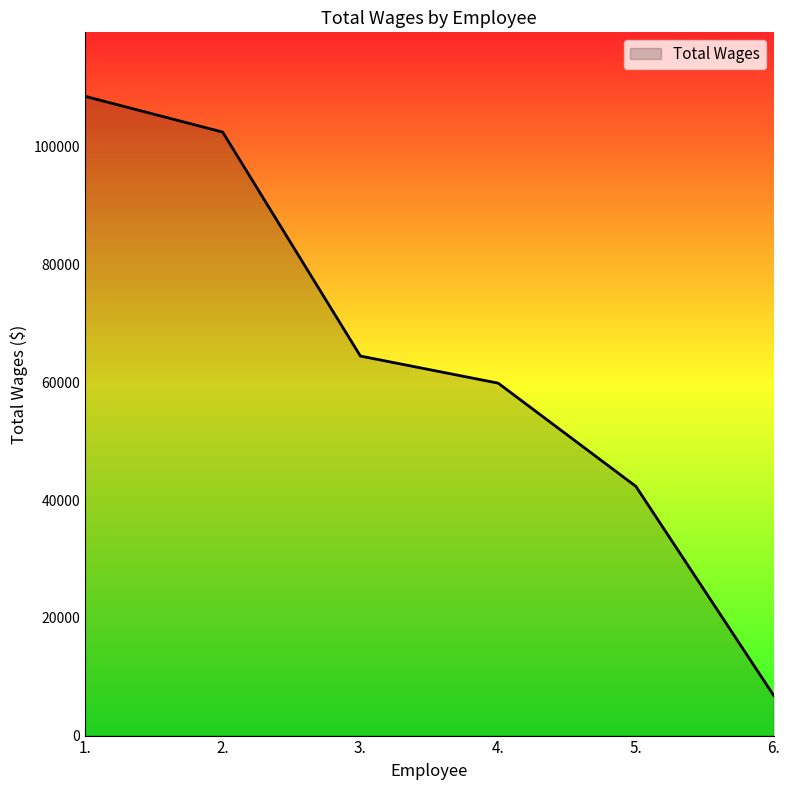

The value at 5. is 42327. True or false?

True